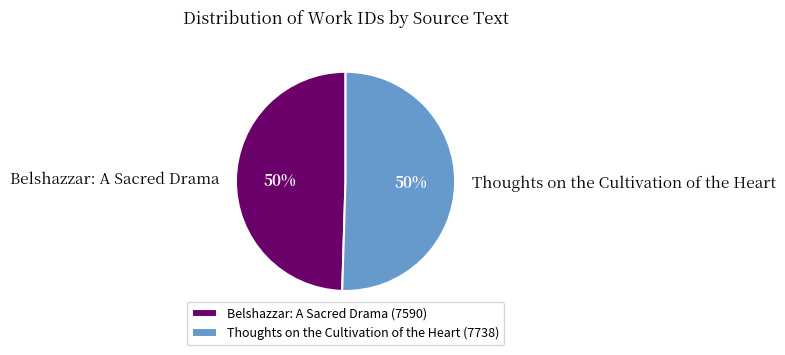

How many slices are in this pie chart?

2